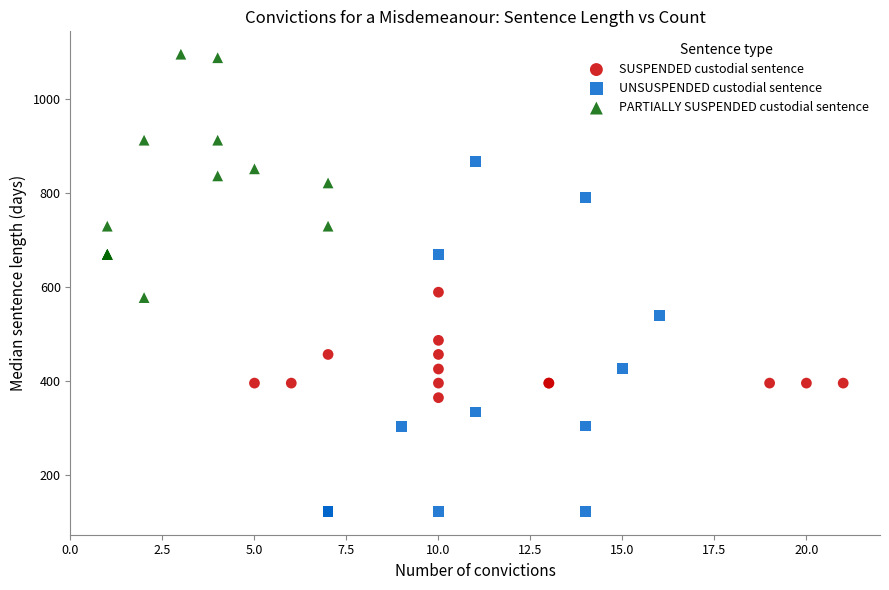

Which series contains the lowest Y value?

UNSUSPENDED custodial sentence